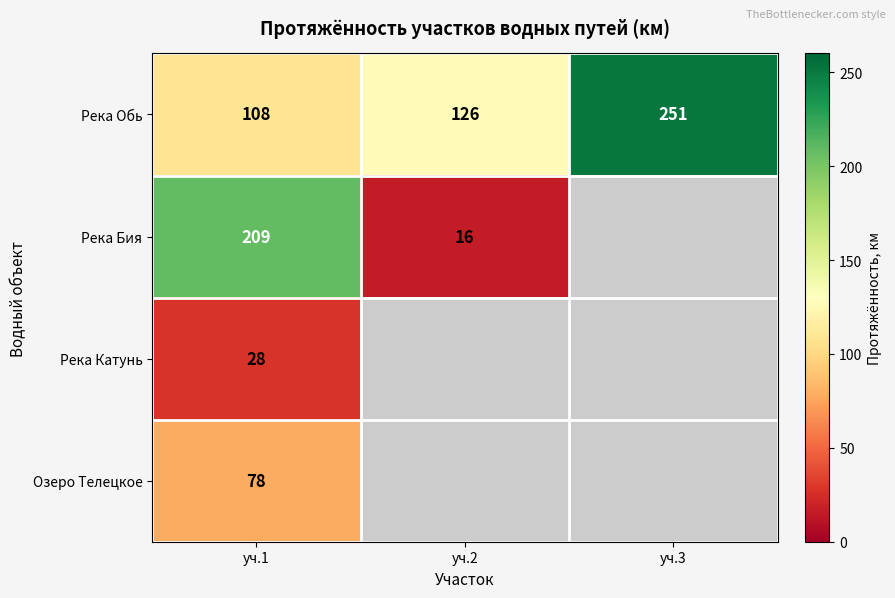

The value of Река Бия at уч.1 is 356. True or false?

False